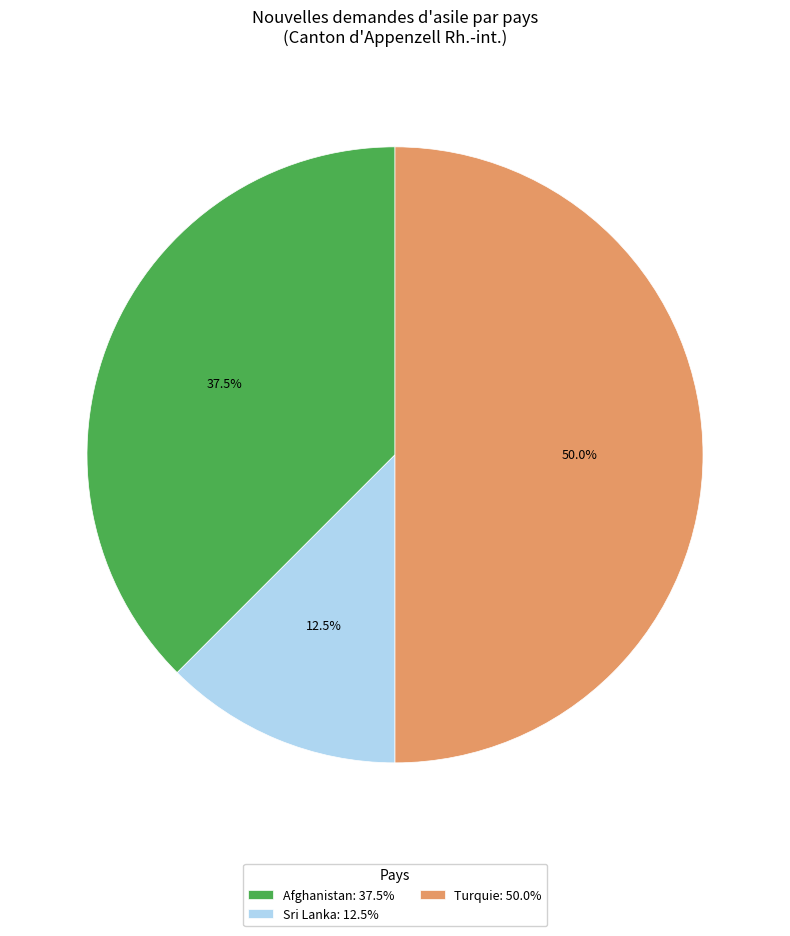

What is the ratio of the value at Afghanistan: 37.5% to the value at Sri Lanka: 12.5%?

3.0